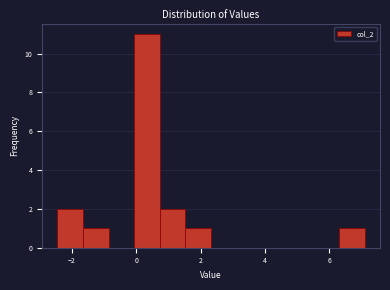

Read against the x-axis, roughly where is the centre of the tallest bar?

0.4